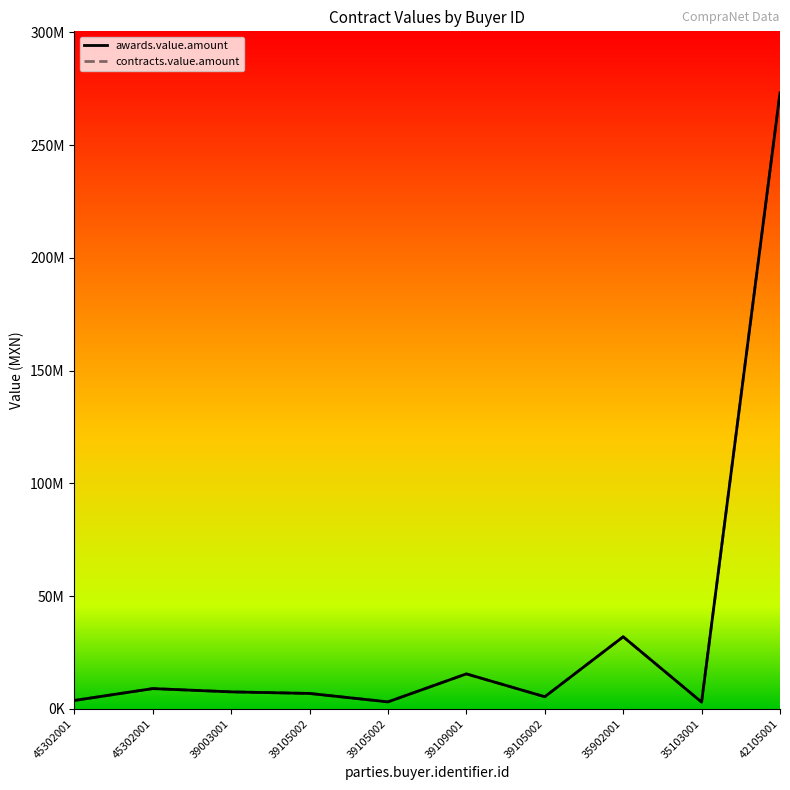

Is this an area chart (filled region under the line)?

No